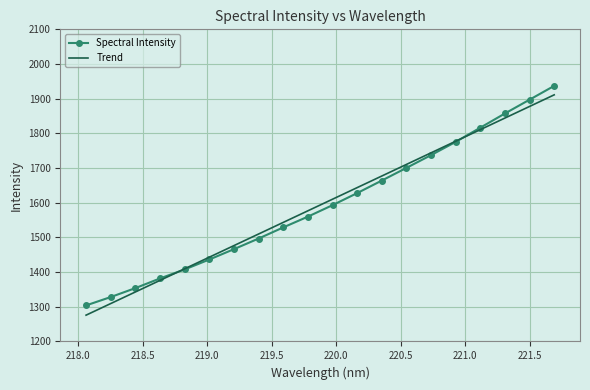

What is the maximum value shown in the chart?

1937.0